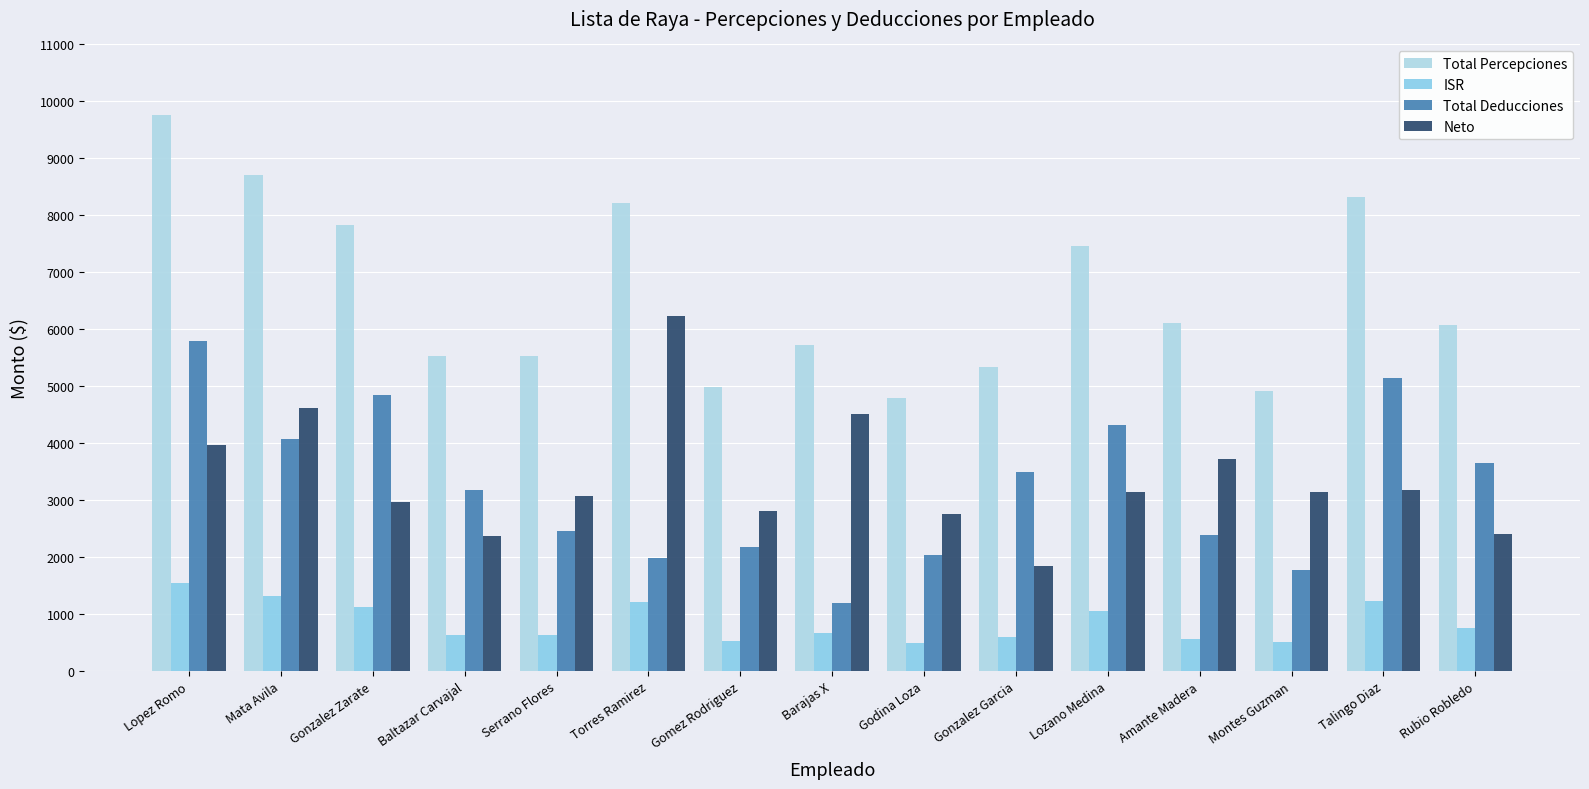

Are the bars horizontal?

No